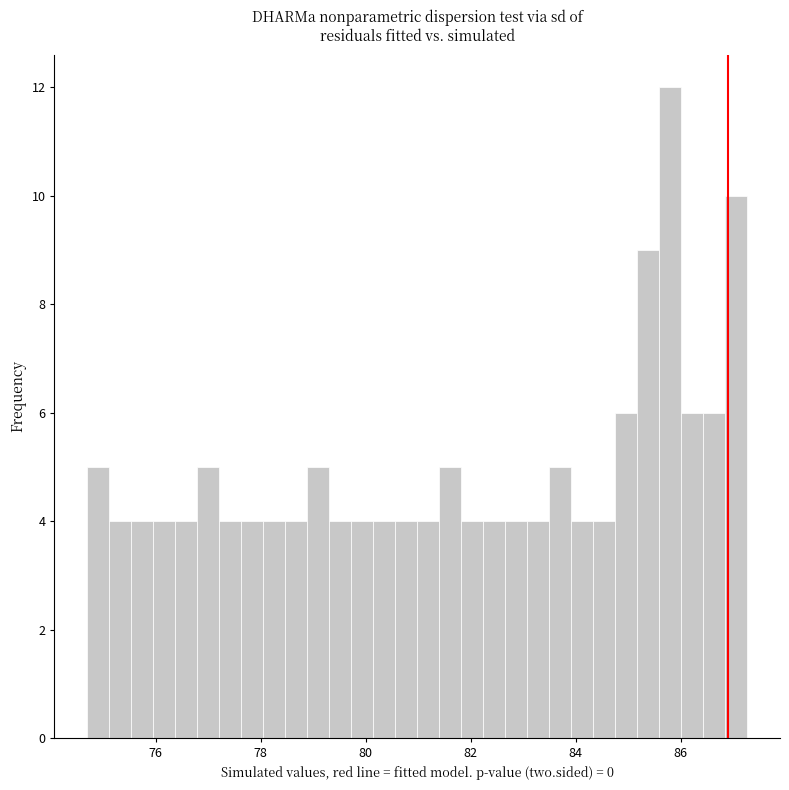

Around what value on the x-axis is the tallest bar? Give the approximate position of its centre, as read against the axis.

85.8